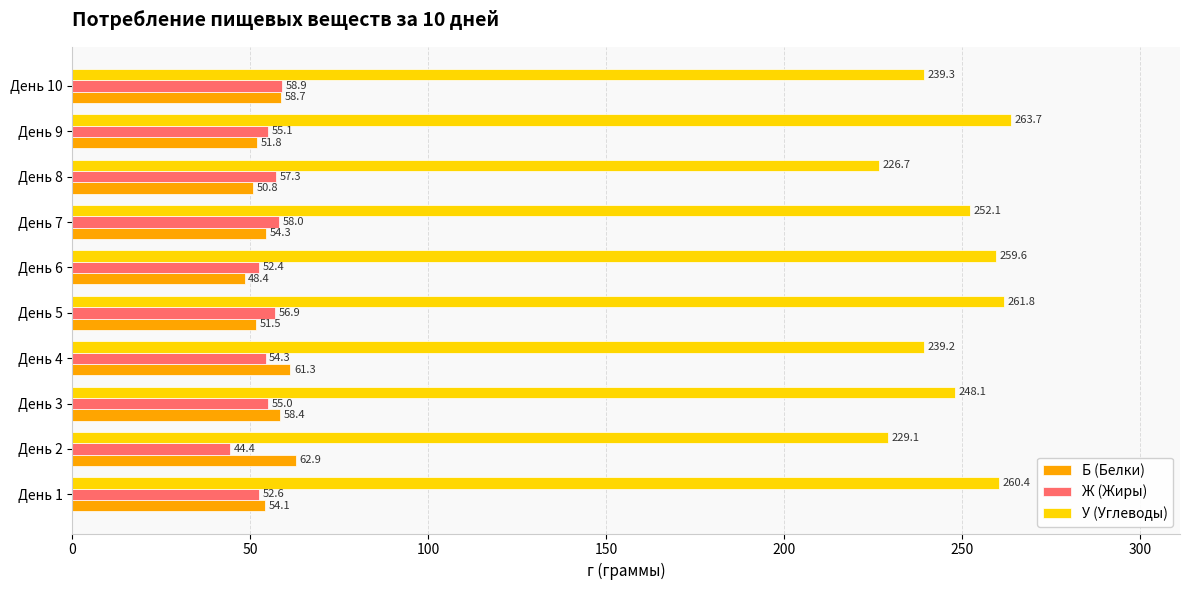

At how many categories does at least one series exceed 235?

8